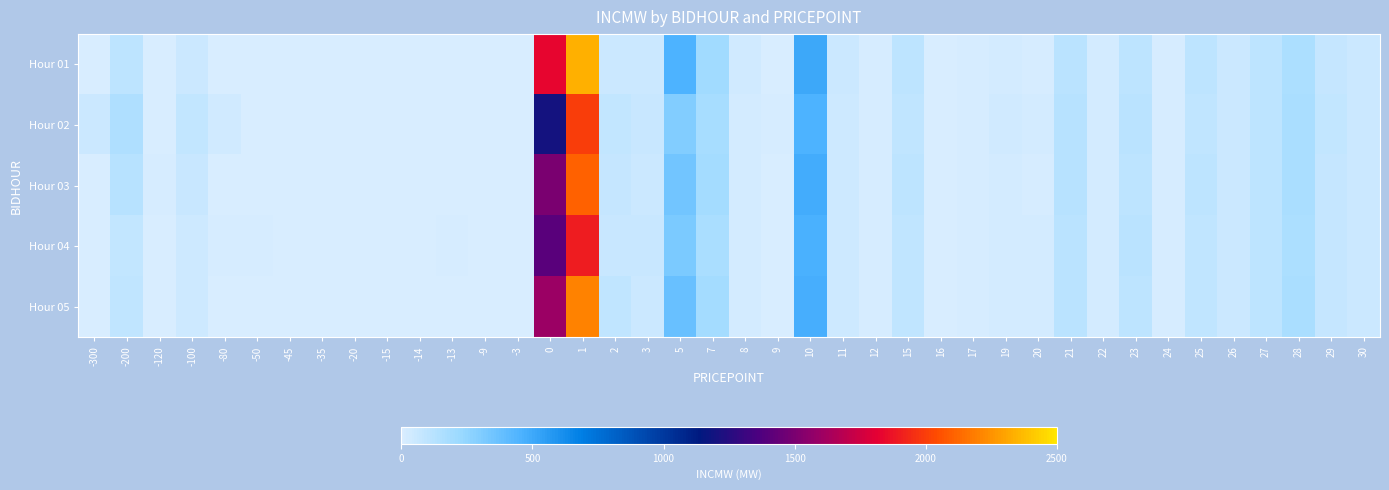

Reading left to right, transcribe all the data shown in this chart.

Hour 01: -300=0.0	-200=100.0	-120=0.0	-100=50.0	-80=0.0	-50=0.0	-45=0.0	-35=0.0	-20=0.0	-15=0.0	-14=0.0	-13=0.0	-9=0.0	-3=0.0	0=1833.3	1=2335.0	2=50.0	3=50.0	5=457.0	7=200.0	8=30.0	9=0.0	10=500.0	11=50.0	12=10.0	15=106.0	16=0.8	17=13.2	19=21.6	20=17.6	21=115.0	22=20.0	23=100.0	24=12.0	25=100.0	26=50.0	27=100.0	28=164.0	29=71.0	30=50.0
Hour 02: -300=50.0	-200=150.0	-120=0.0	-100=80.0	-80=30.0	-50=0.0	-45=0.0	-35=0.0	-20=0.0	-15=0.0	-14=0.0	-13=0.0	-9=0.0	-3=0.0	0=1200.0	1=2000.0	2=80.0	3=60.0	5=300.0	7=180.0	8=25.0	9=10.0	10=450.0	11=40.0	12=15.0	15=90.0	16=1.2	17=18.0	19=30.0	20=22.0	21=120.0	22=25.0	23=110.0	24=10.0	25=95.0	26=55.0	27=105.0	28=170.0	29=80.0	30=55.0
Hour 03: -300=0.0	-200=120.0	-120=10.0	-100=60.0	-80=0.0	-50=5.0	-45=0.0	-35=0.0	-20=0.0	-15=0.0	-14=0.0	-13=0.0	-9=0.0	-3=0.0	0=1500.0	1=2100.0	2=70.0	3=55.0	5=350.0	7=190.0	8=28.0	9=5.0	10=480.0	11=45.0	12=12.0	15=100.0	16=0.9	17=15.0	19=25.0	20=19.0	21=118.0	22=22.0	23=105.0	24=11.0	25=98.0	26=52.0	27=102.0	28=168.0	29=75.0	30=52.0
Hour 04: -300=0.0	-200=80.0	-120=5.0	-100=40.0	-80=10.0	-50=10.0	-45=5.0	-35=5.0	-20=0.0	-15=0.0	-14=5.0	-13=10.0	-9=0.0	-3=0.0	0=1400.0	1=1900.0	2=60.0	3=65.0	5=320.0	7=170.0	8=22.0	9=8.0	10=460.0	11=48.0	12=14.0	15=95.0	16=1.0	17=16.0	19=28.0	20=20.0	21=116.0	22=21.0	23=108.0	24=13.0	25=96.0	26=53.0	27=103.0	28=165.0	29=78.0	30=53.0
Hour 05: -300=0.0	-200=90.0	-120=0.0	-100=45.0	-80=5.0	-50=5.0	-45=0.0	-35=0.0	-20=0.0	-15=0.0	-14=0.0	-13=5.0	-9=0.0	-3=0.0	0=1600.0	1=2200.0	2=90.0	3=58.0	5=380.0	7=195.0	8=26.0	9=6.0	10=470.0	11=42.0	12=13.0	15=92.0	16=1.1	17=17.0	19=27.0	20=21.0	21=117.0	22=23.0	23=107.0	24=12.0	25=97.0	26=54.0	27=104.0	28=167.0	29=77.0	30=54.0